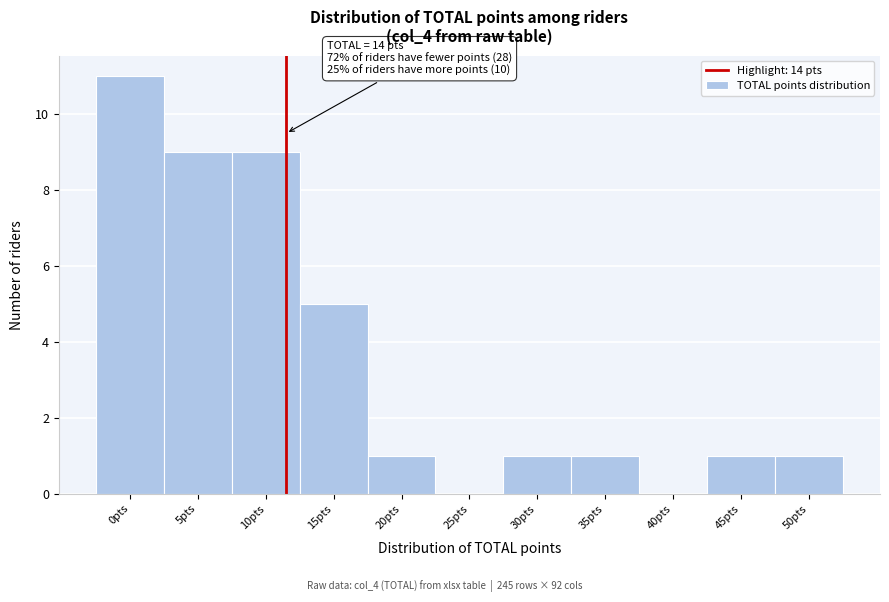

Reading right to left, extract all data points from this chart.

50pts=1	45pts=1	40pts=0	35pts=1	30pts=1	25pts=0	20pts=1	15pts=5	10pts=9	5pts=9	0pts=11